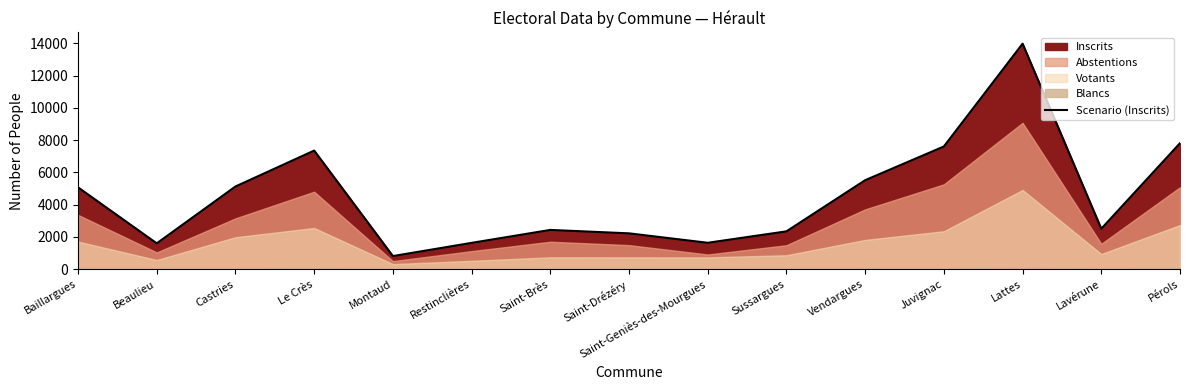

True or false: the data has more than 2 interior local peaks.

True